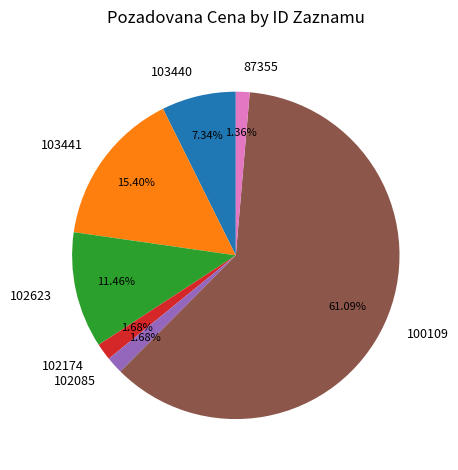

Is there a majority slice in this chart?

Yes